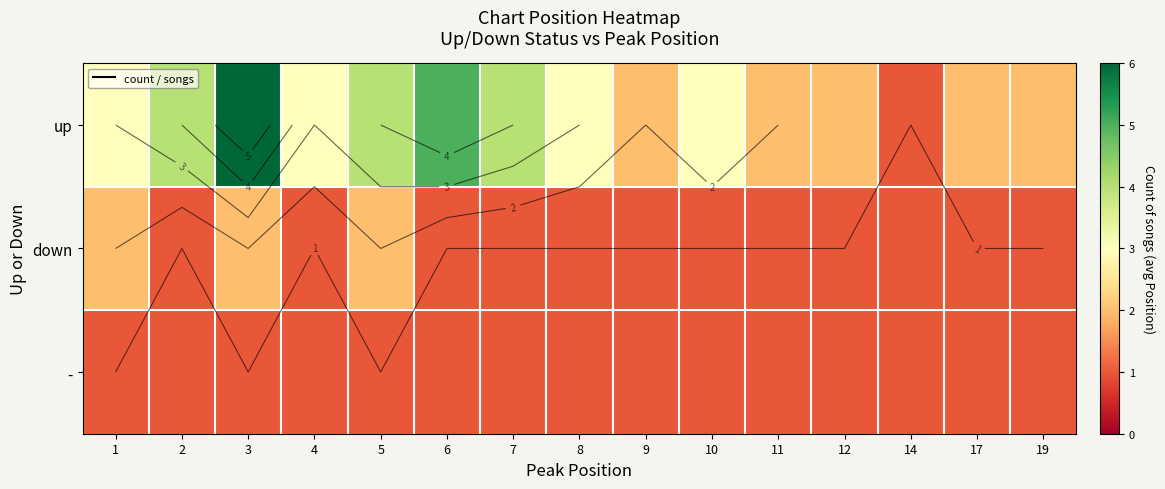

Rank the categories by down value from highest to lowest.

1, 3, 5, 2, 4, 6, 7, 8, 9, 10, 11, 12, 14, 17, 19